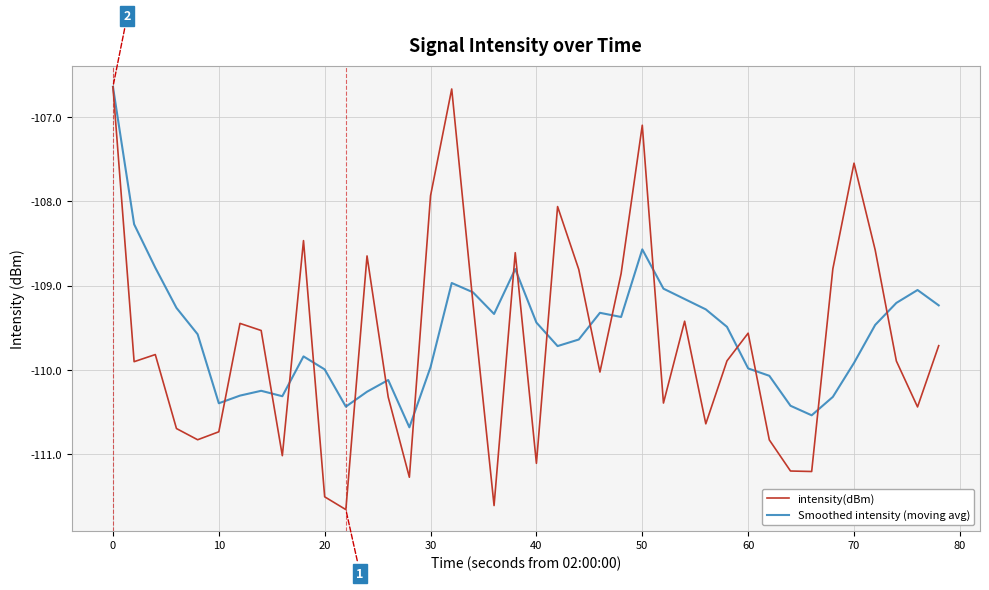

What is the maximum value for Smoothed intensity (moving avg)?

-106.6